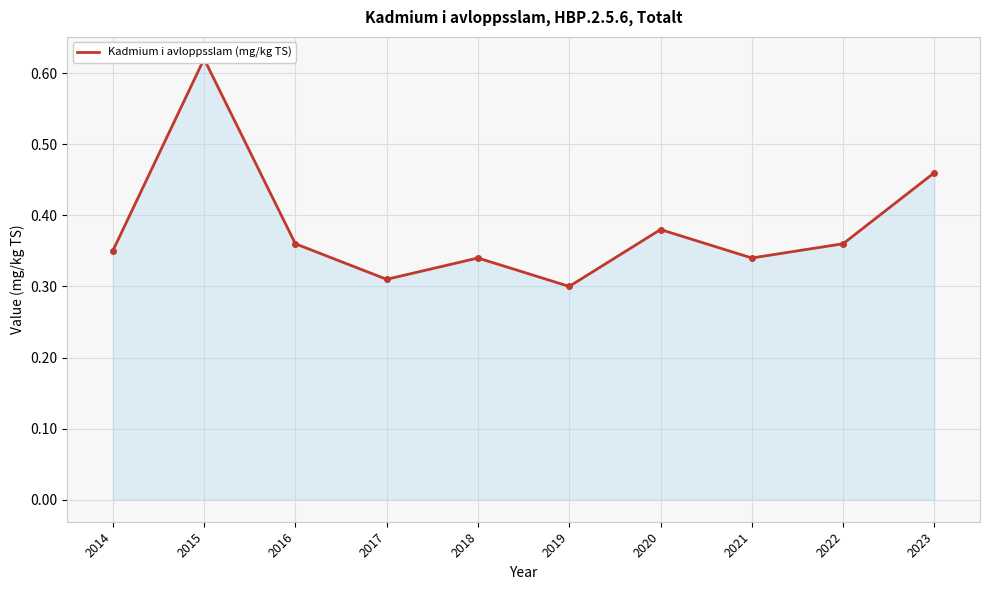

Which has a higher value, 2021 or 2014?

2014